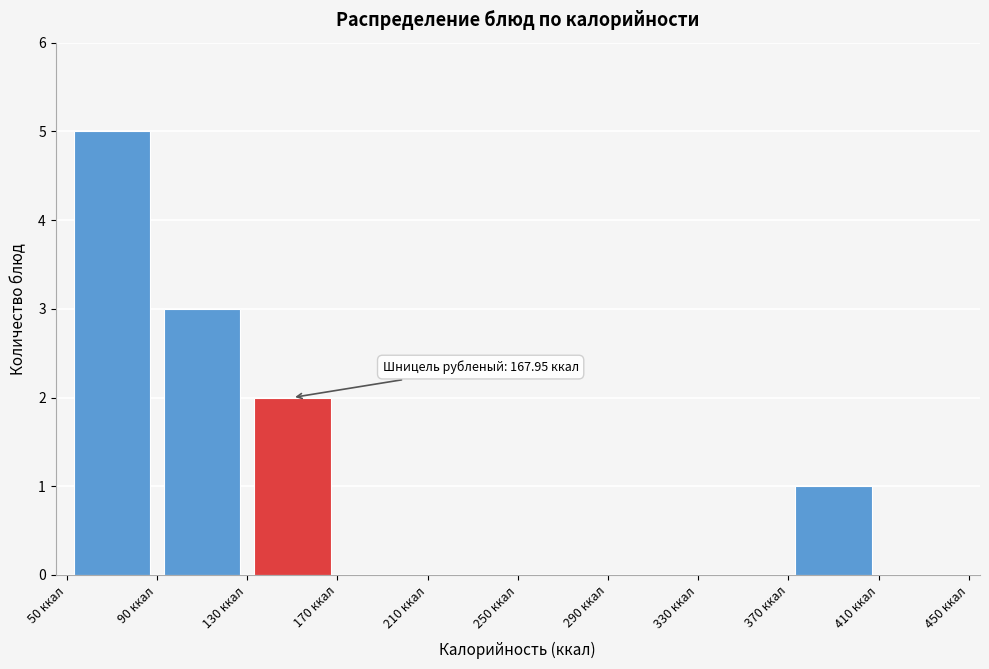

Which range on the x-axis has the tallest bar?

50 to 90